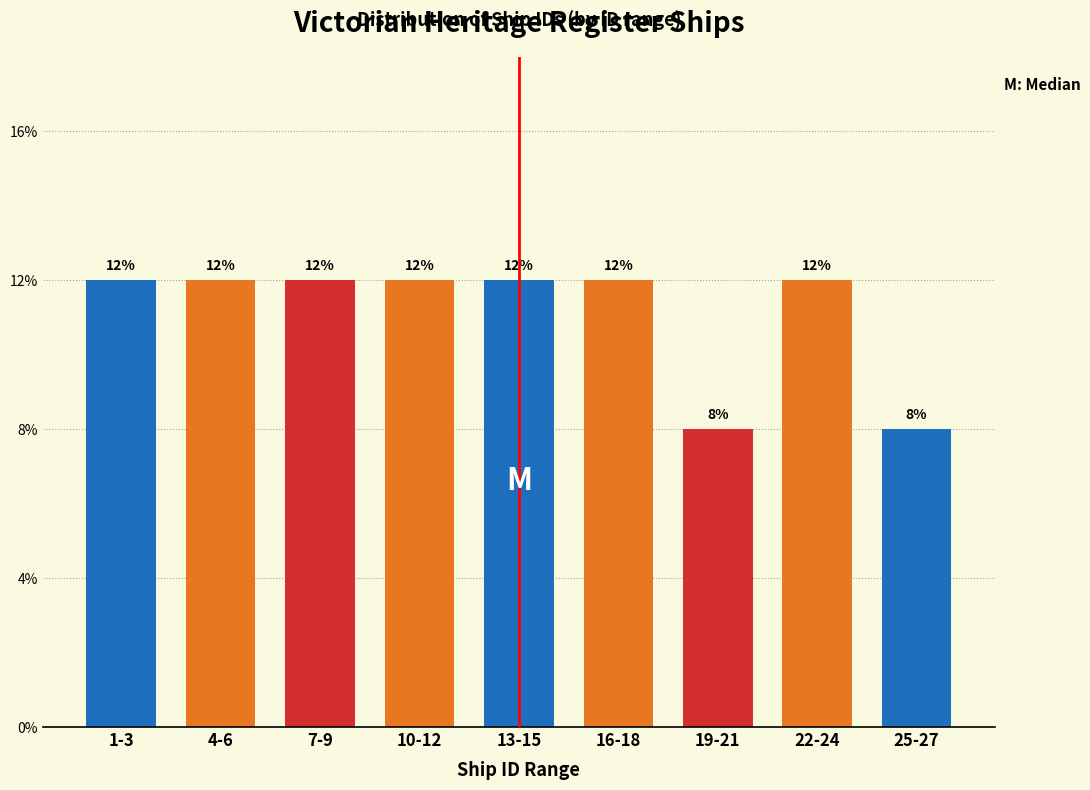

Are the bars horizontal?

No